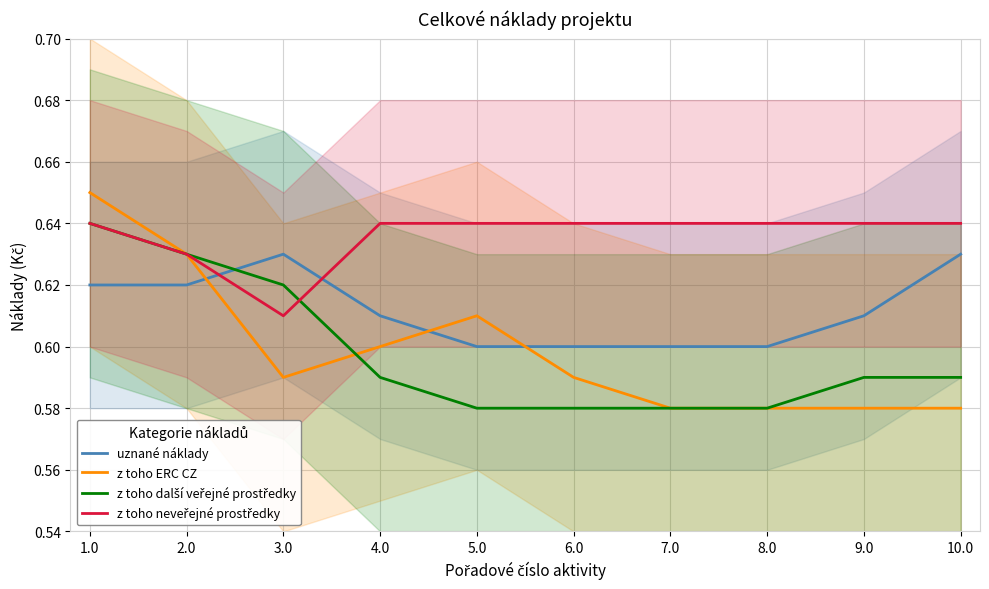

At which category does z toho ERC CZ reach its first local valley?

3.0